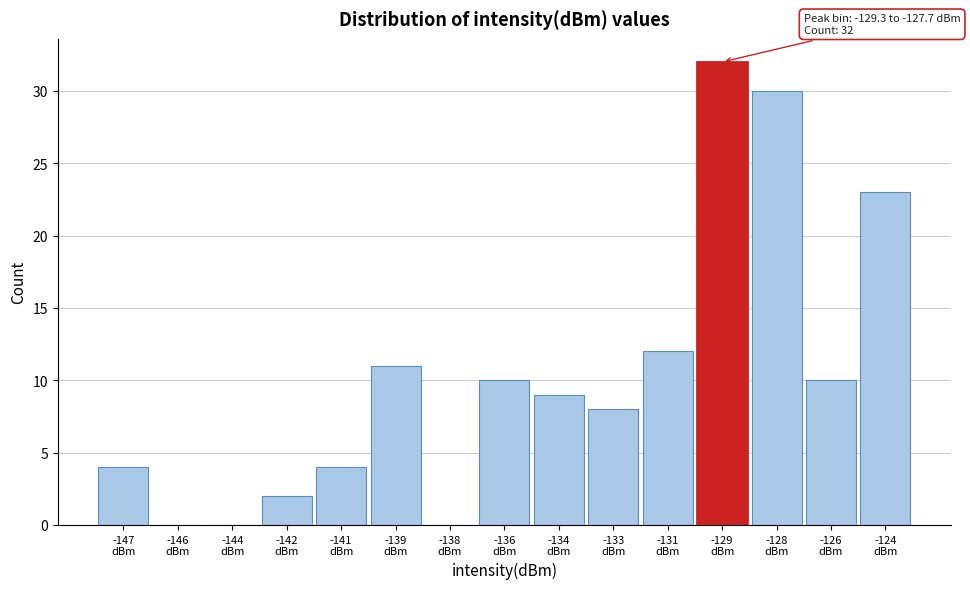

What is the sum of all values?

155